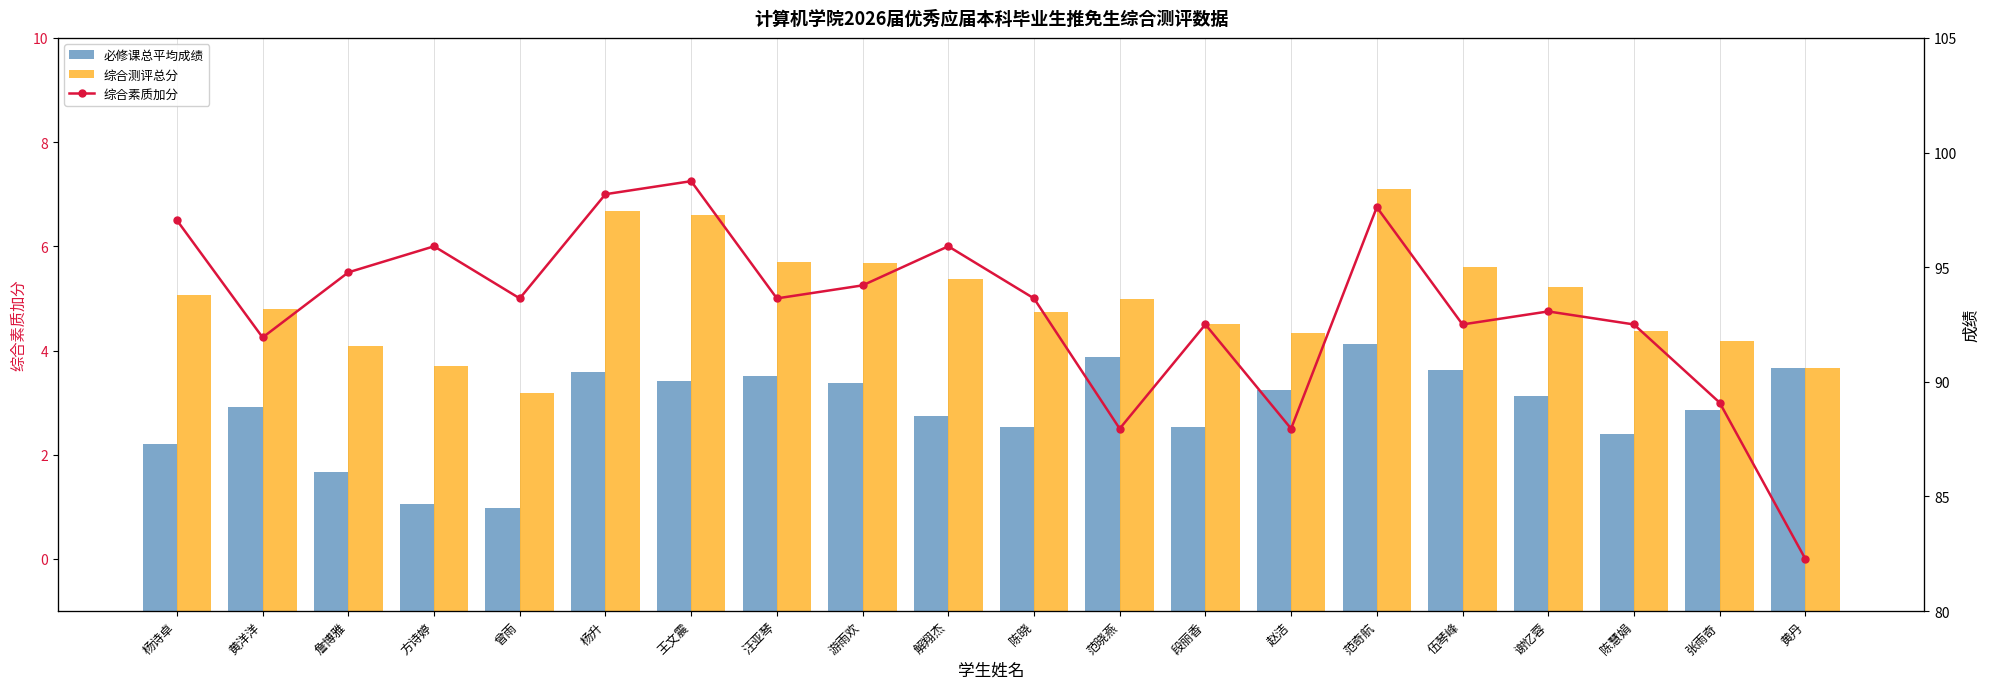

What position from the right is 杨升?

15